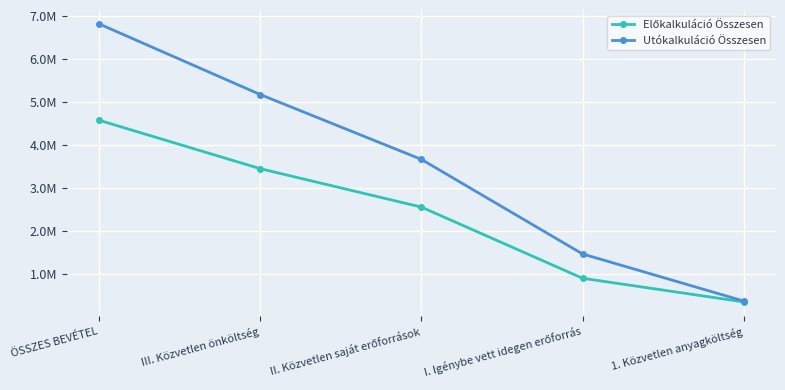

Is the value of Utókalkuláció Összesen at I. Igénybe vett idegen erőforrás greater than the value of Előkalkuláció Összesen at I. Igénybe vett idegen erőforrás?

Yes